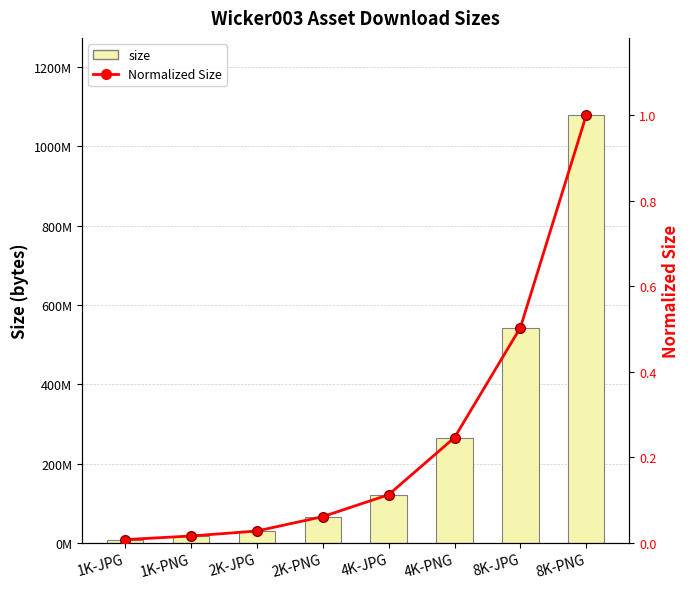

Reading left to right, what are all the values shown in this chart?

size: 8153835.0	17227853.0	29787690.0	66058043.0	121328878.0	265326372.0	542847526.0	1078865810.0
Normalized Size: 0.0	0.0	0.0	0.1	0.1	0.2	0.5	1.0